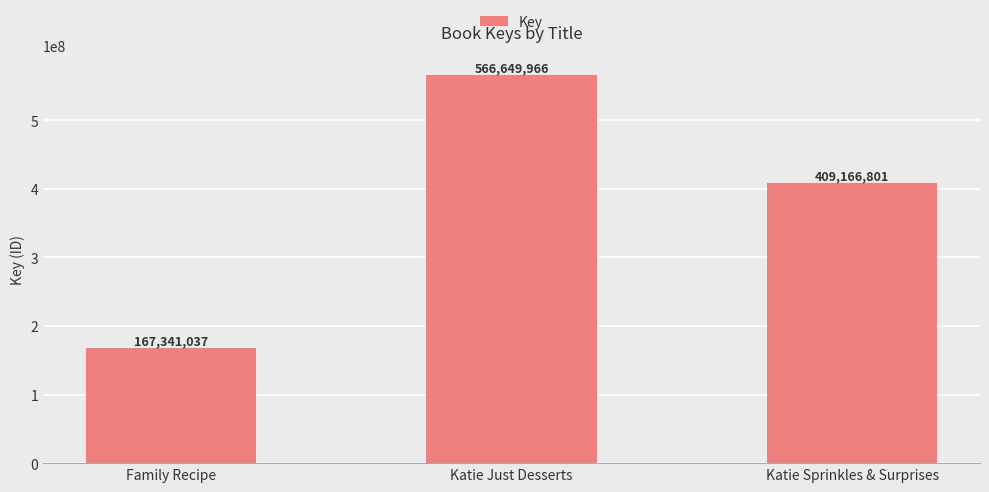

What is the average value?

381052601